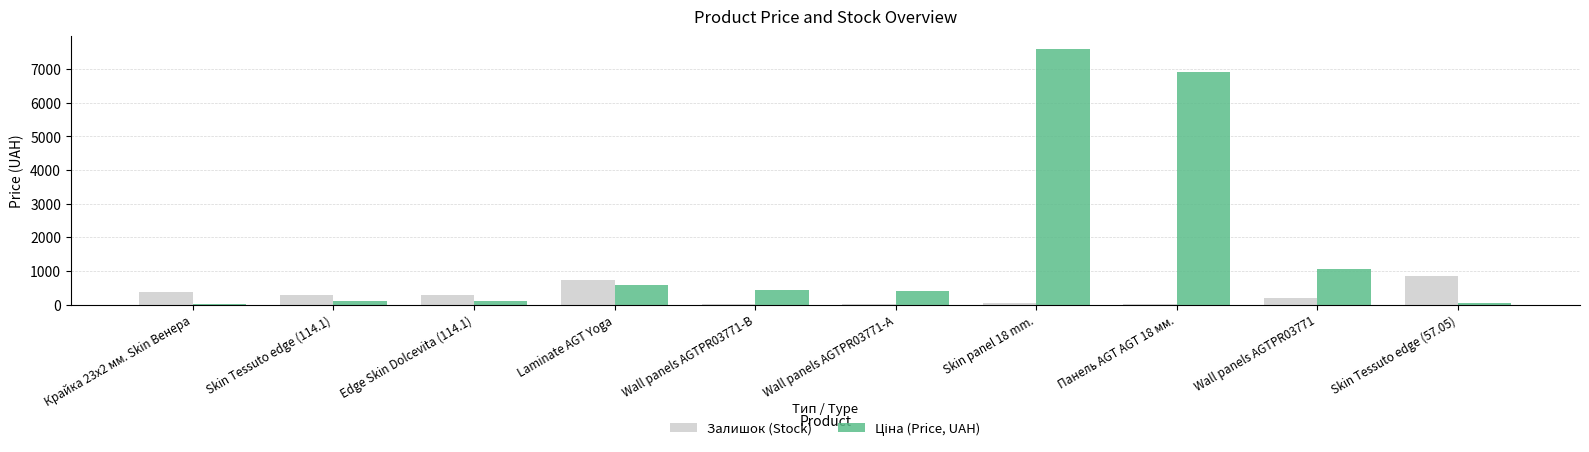

How many groups of bars are there?

10